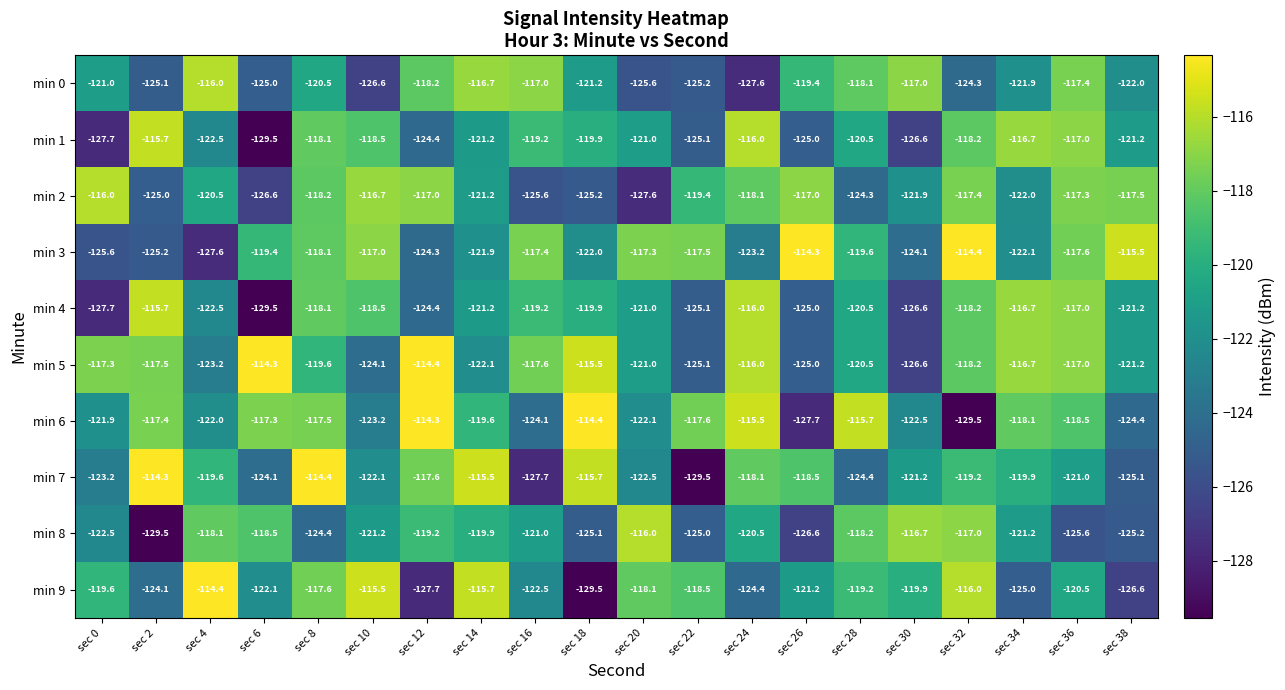

What is the sum of all min 4 values?

-2424.0